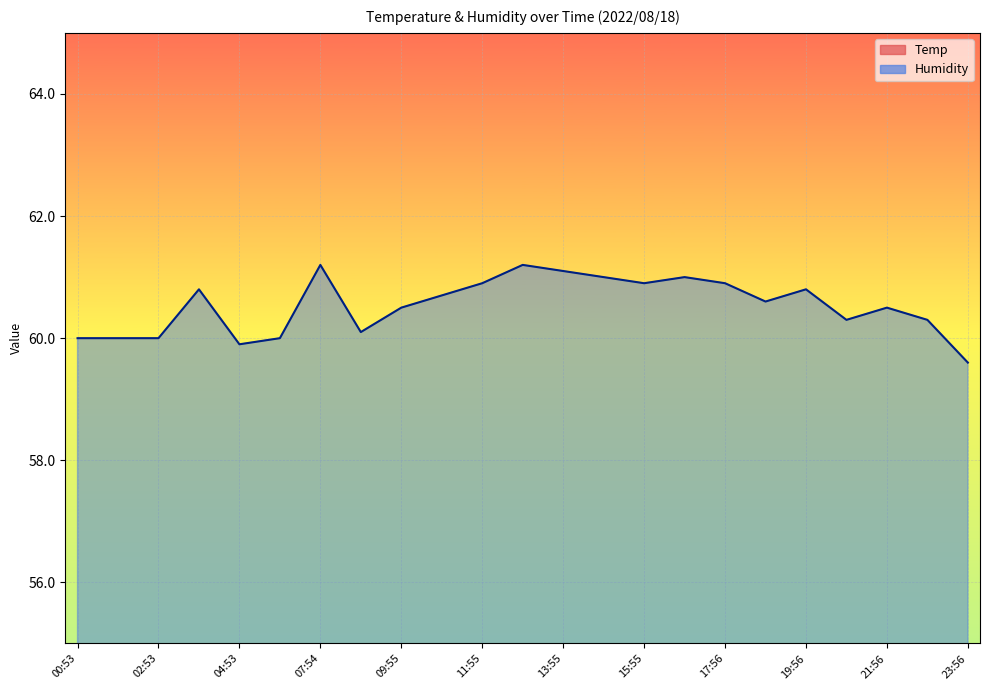

True or false: Temp and Humidity intersect in this chart.

False